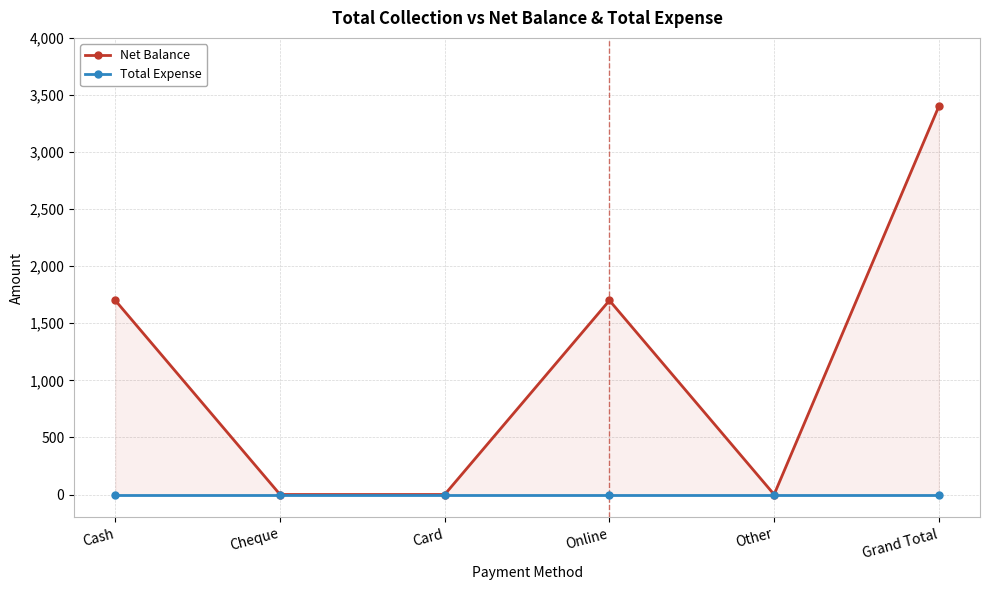

What is the average value of the Net Balance series?

1133